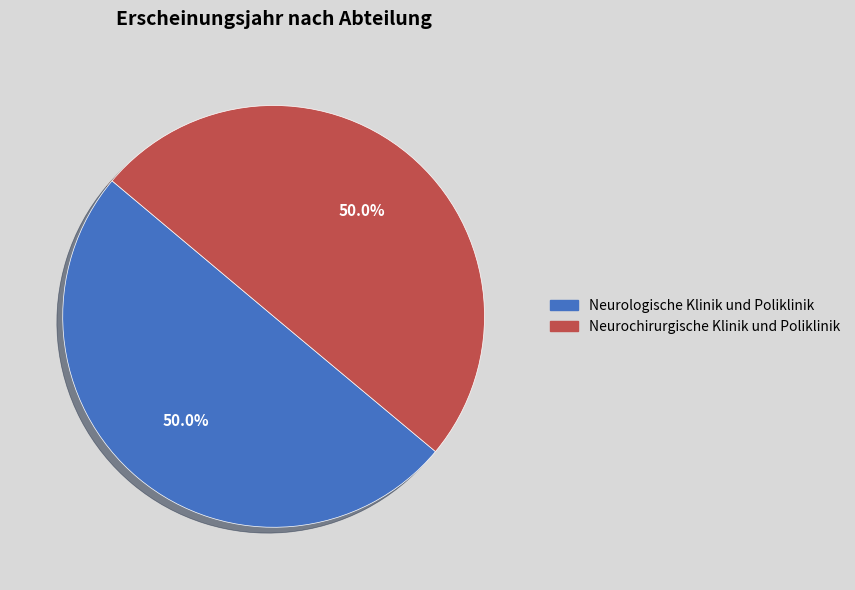

How many segments does this pie chart have?

2